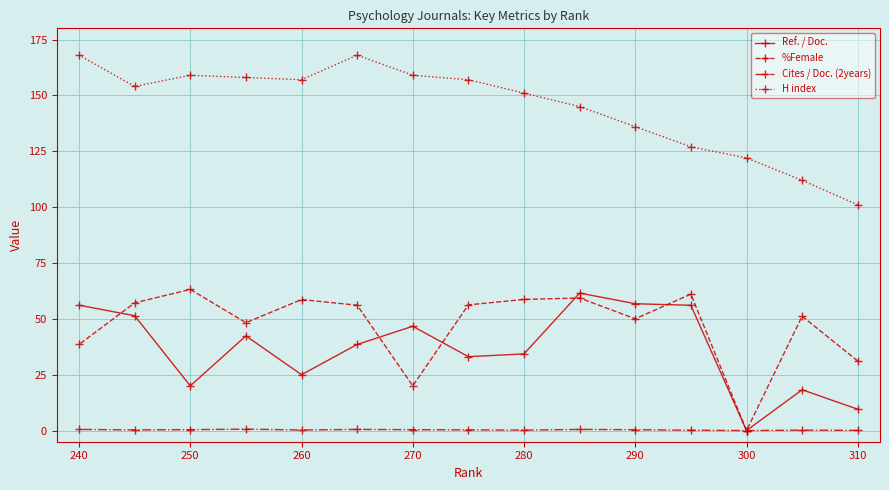

The value of Ref. / Doc. at 290 is 56.8. True or false?

True